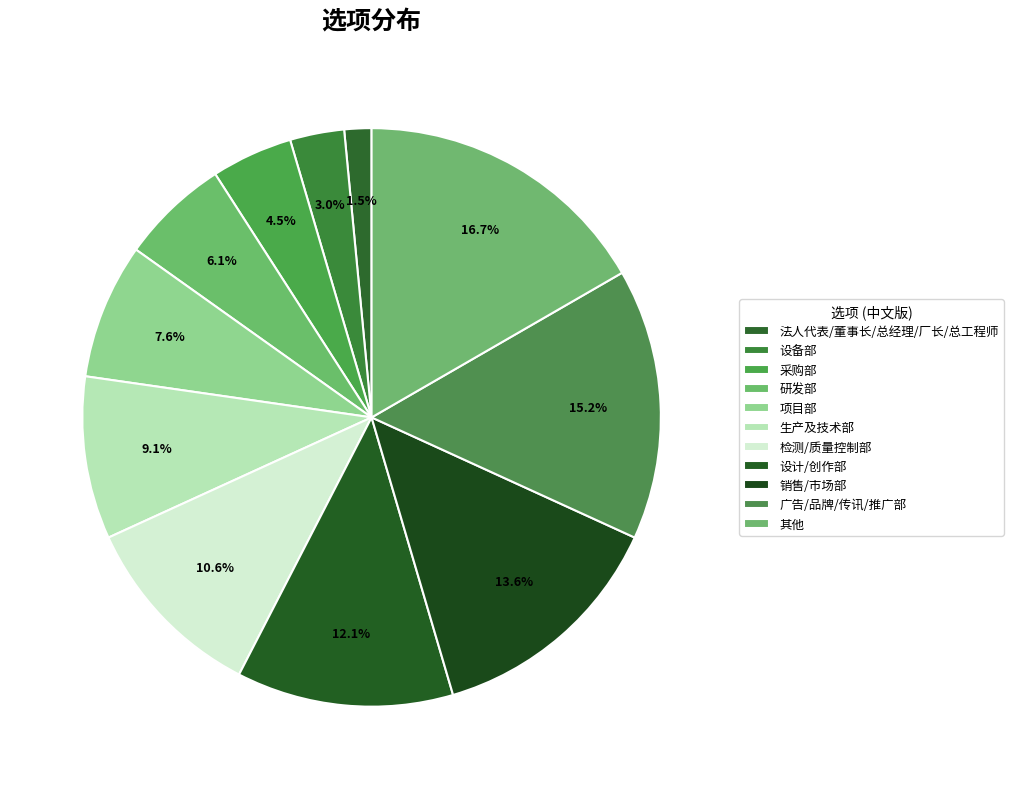

What is the change in value from 广告/品牌/传讯/推广部 to 其他?

+1